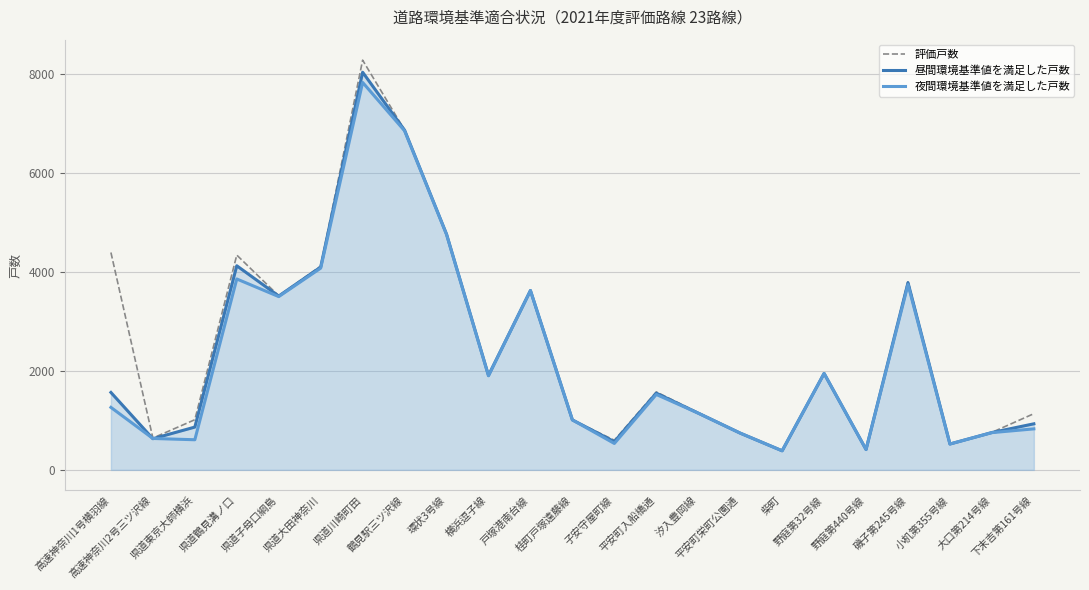

At 環状3号線, list the series in order from smallest to largest.

夜間環境基準値を満足した戸数, 昼間環境基準値を満足した戸数, 評価戸数